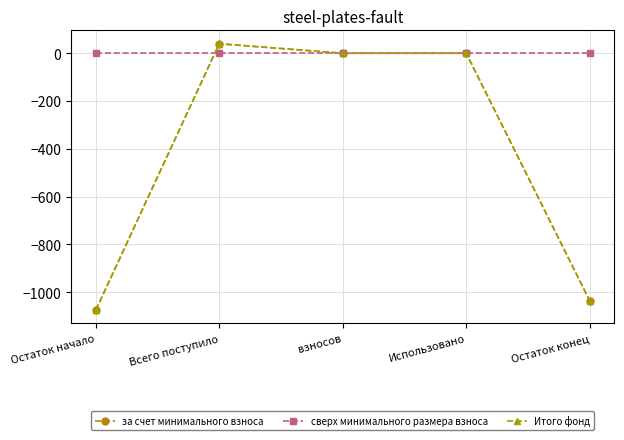

True or false: за счет минимального взноса and Итого фонд cross at least once.

False